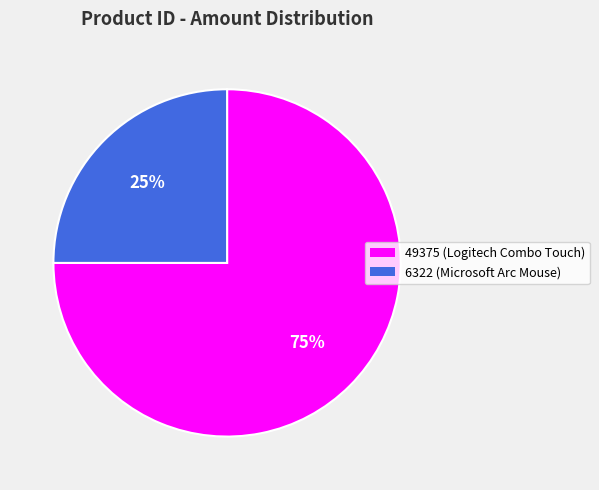

Rank the categories by value from lowest to highest.

6322, 49375